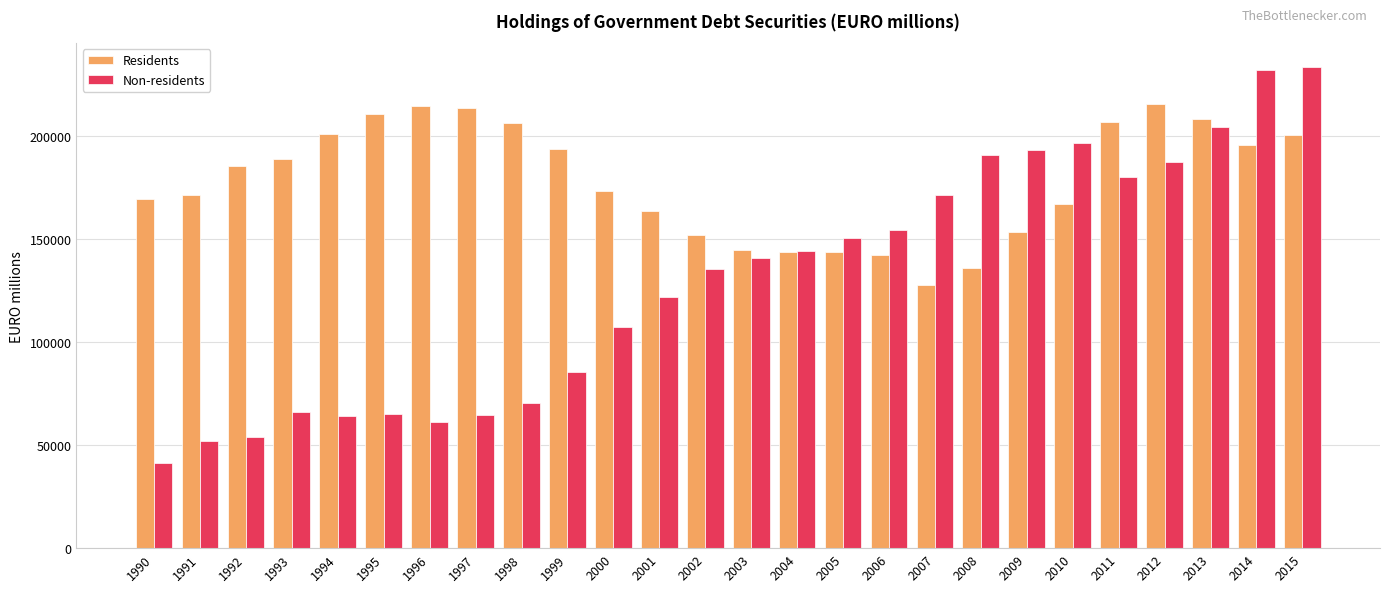

How many values in the Residents series are below 185824?

13